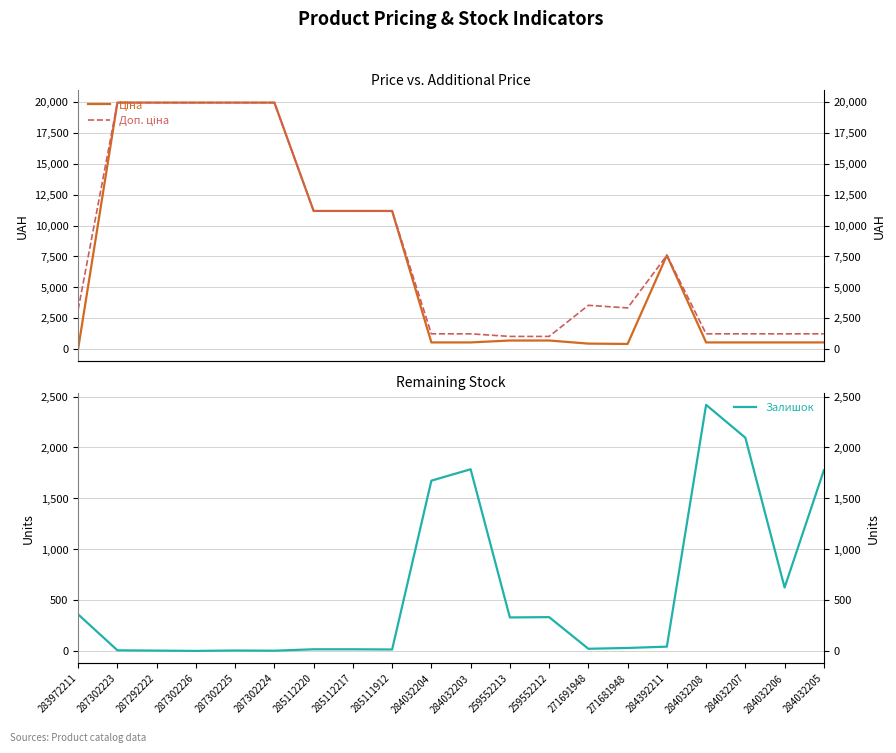

Where is the first local maximum for Ціна?

284392211